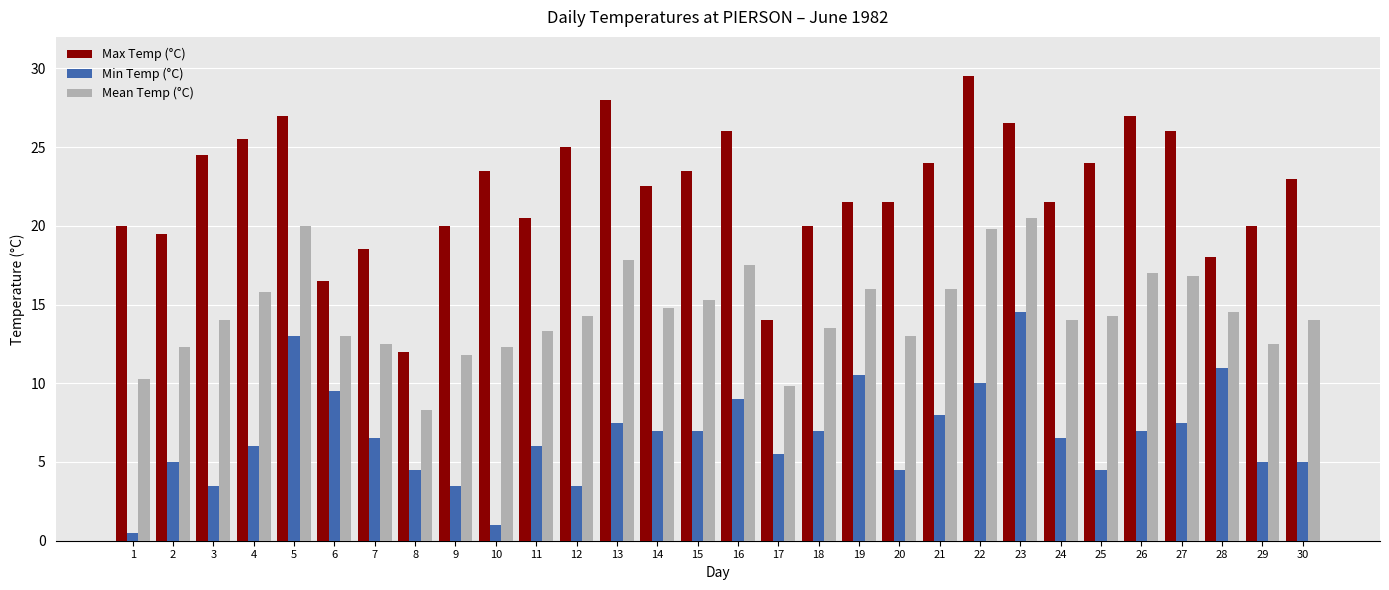

True or false: Min Temp (°C) has a value of 3.5 at 3.

True